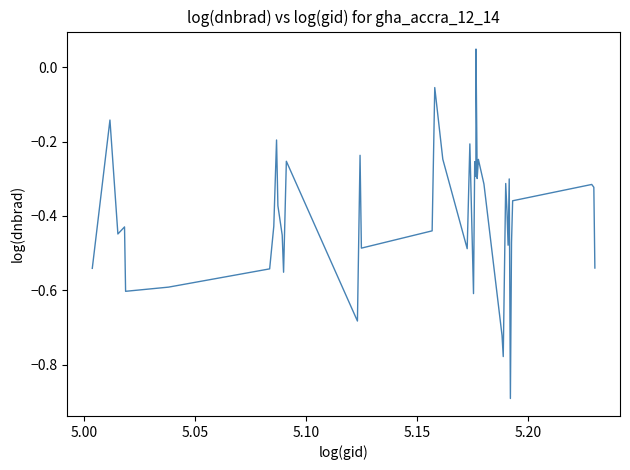

What is the difference between the maximum and minimum values?

0.9